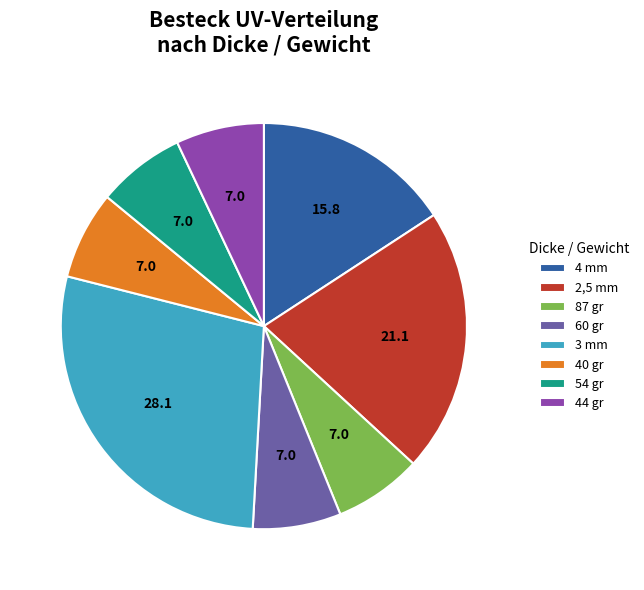

Is it true that 54 gr is 1% of the pie?

False